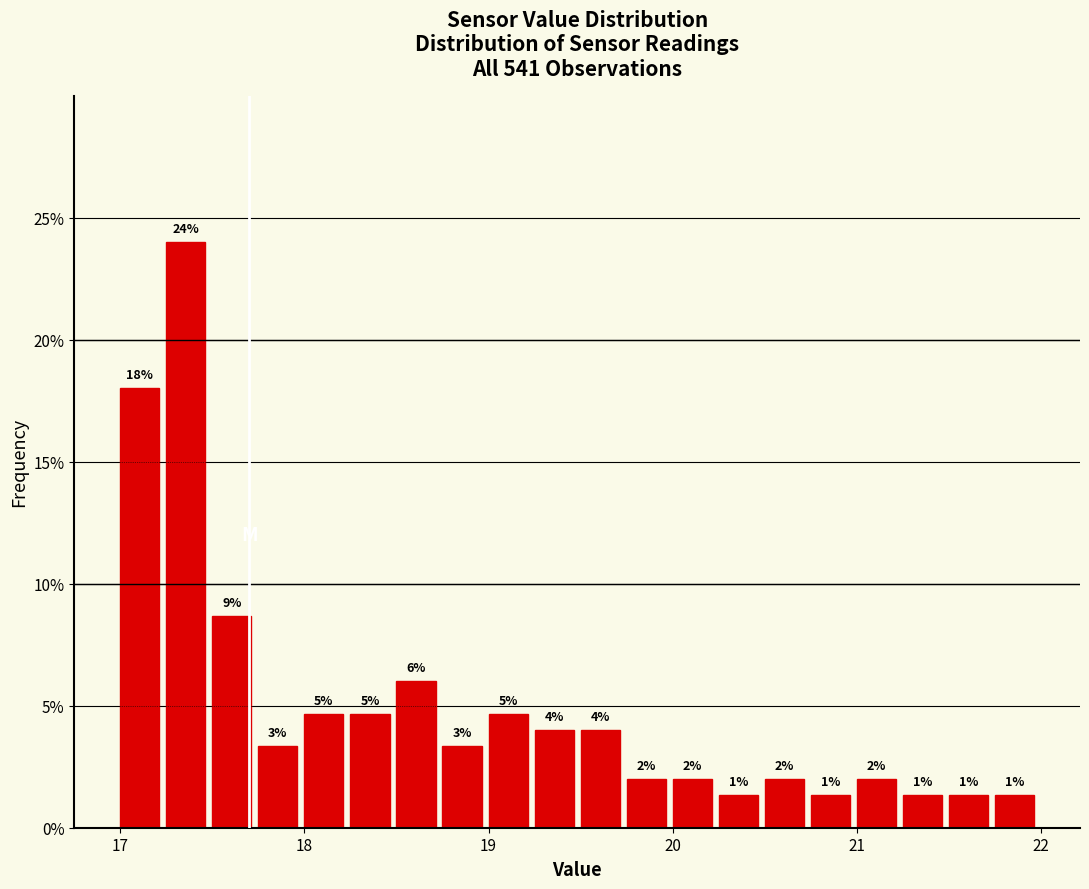

Around what value on the x-axis is the tallest bar? Give the approximate position of its centre, as read against the axis.

17.4